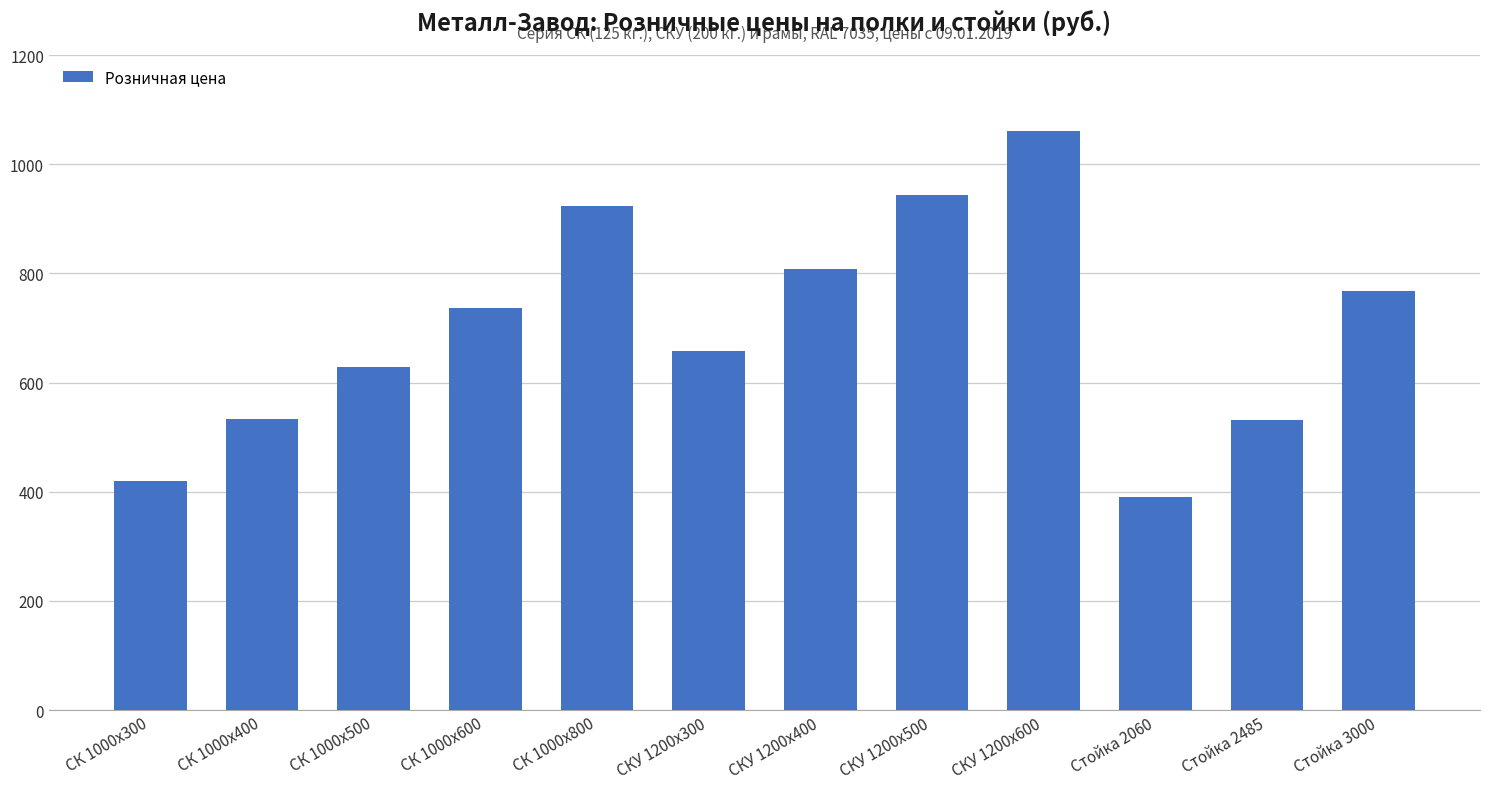

Which category has the lowest value across all series?

Стойка 2060